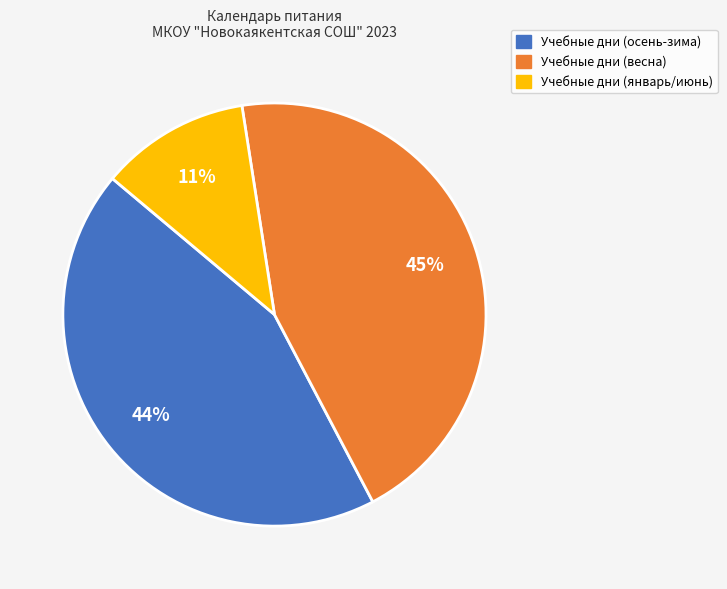

Is there any slice that represents more than half of the pie?

No